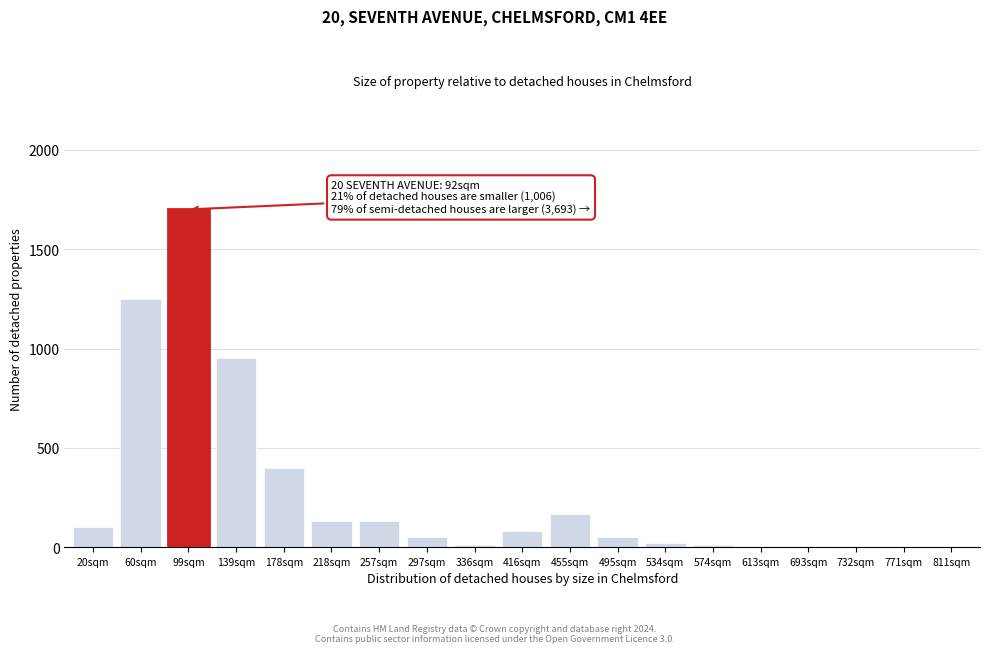

Which label corresponds to the largest value in the chart?

99sqm